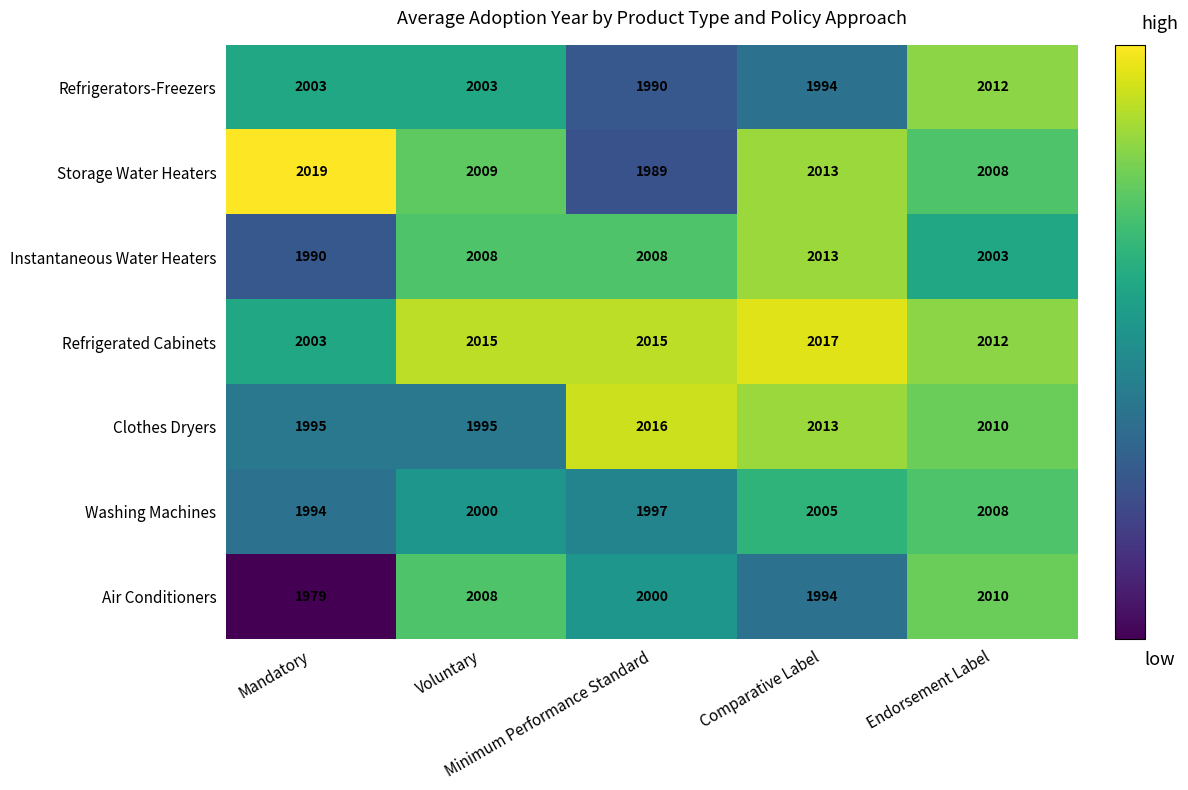

How many data points in Refrigerators-Freezers are less than 2003?

2